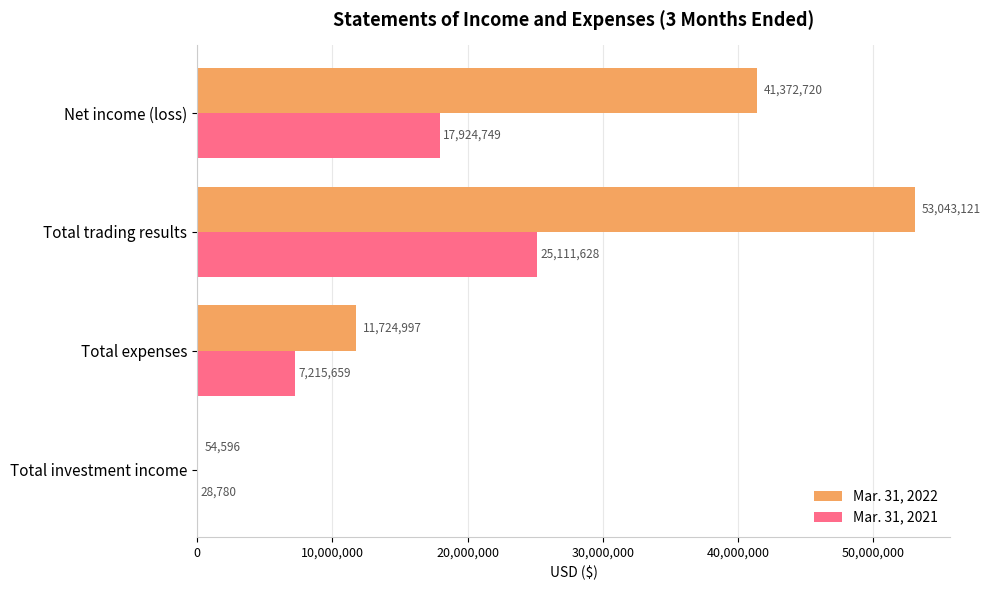

What is the average value of the Mar. 31, 2021 series?

12570204